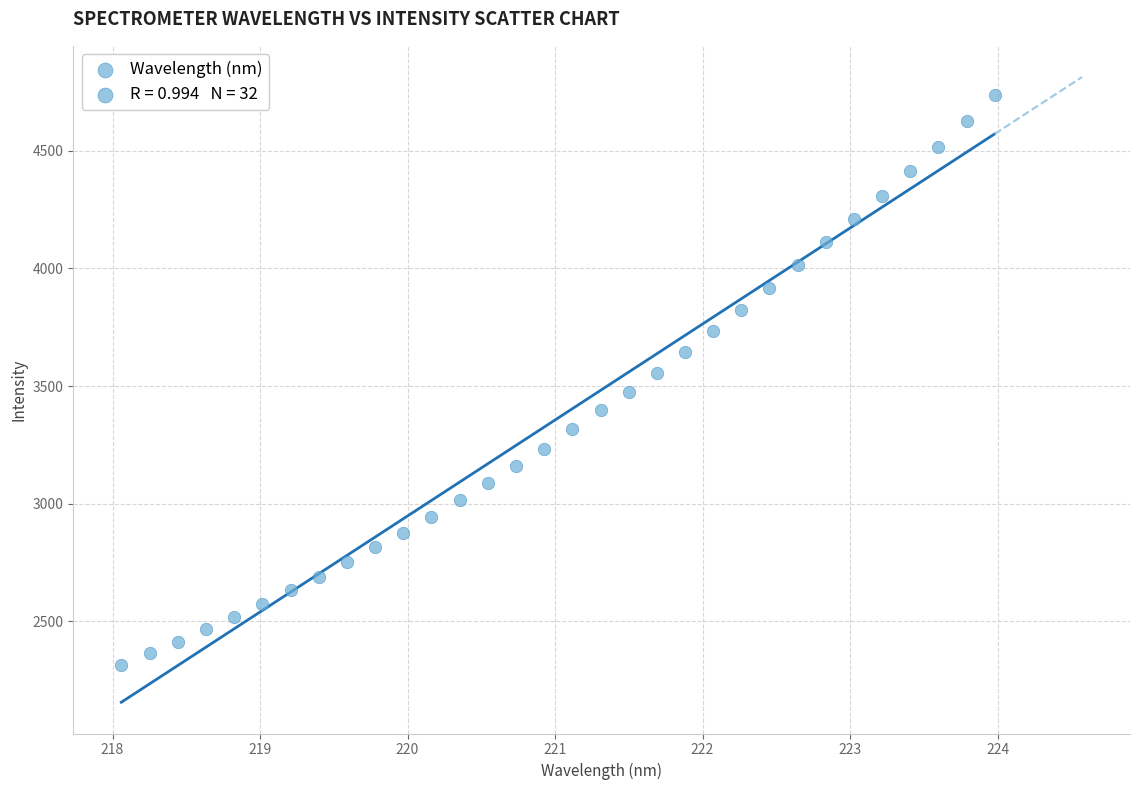

What is the range of Y values (max minus min)?

2424.8